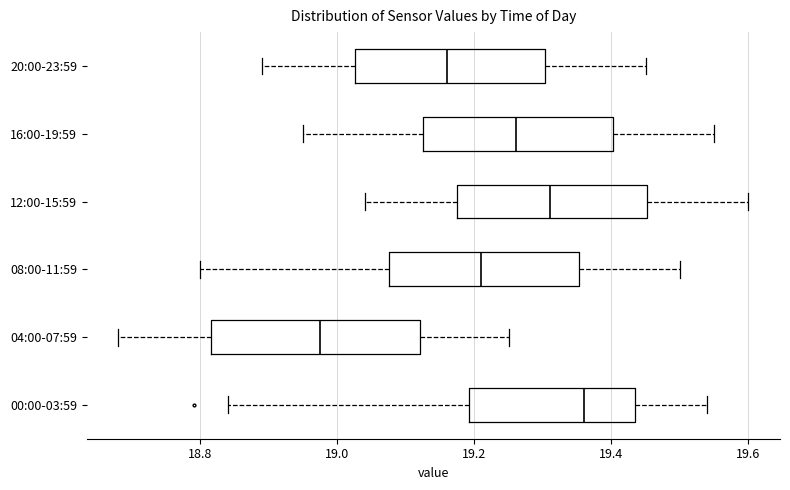

Where is the left edge of the box for 08:00-11:59 on the x-axis? The values are not printed on the chart, so give them approximately, as read against the axis.

19.08